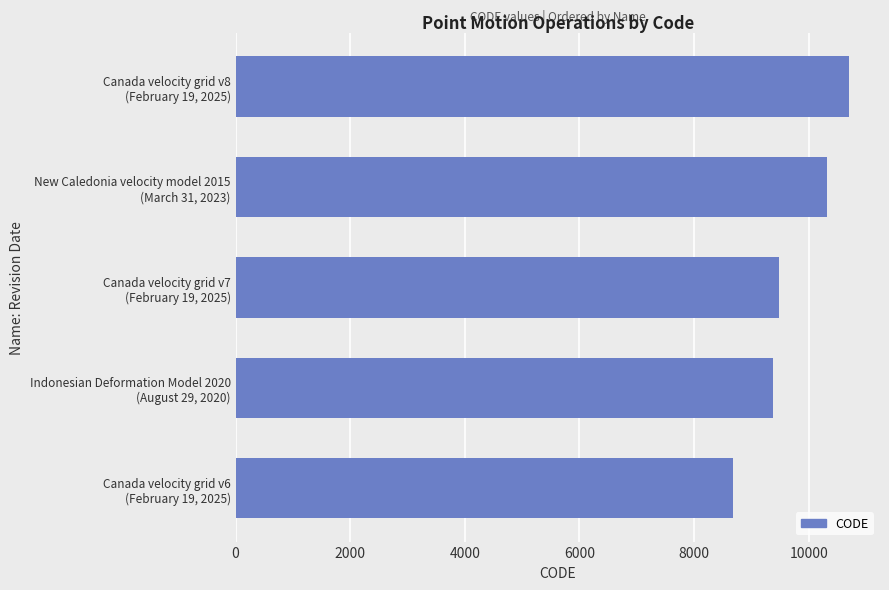

What is the smallest value displayed?

8676